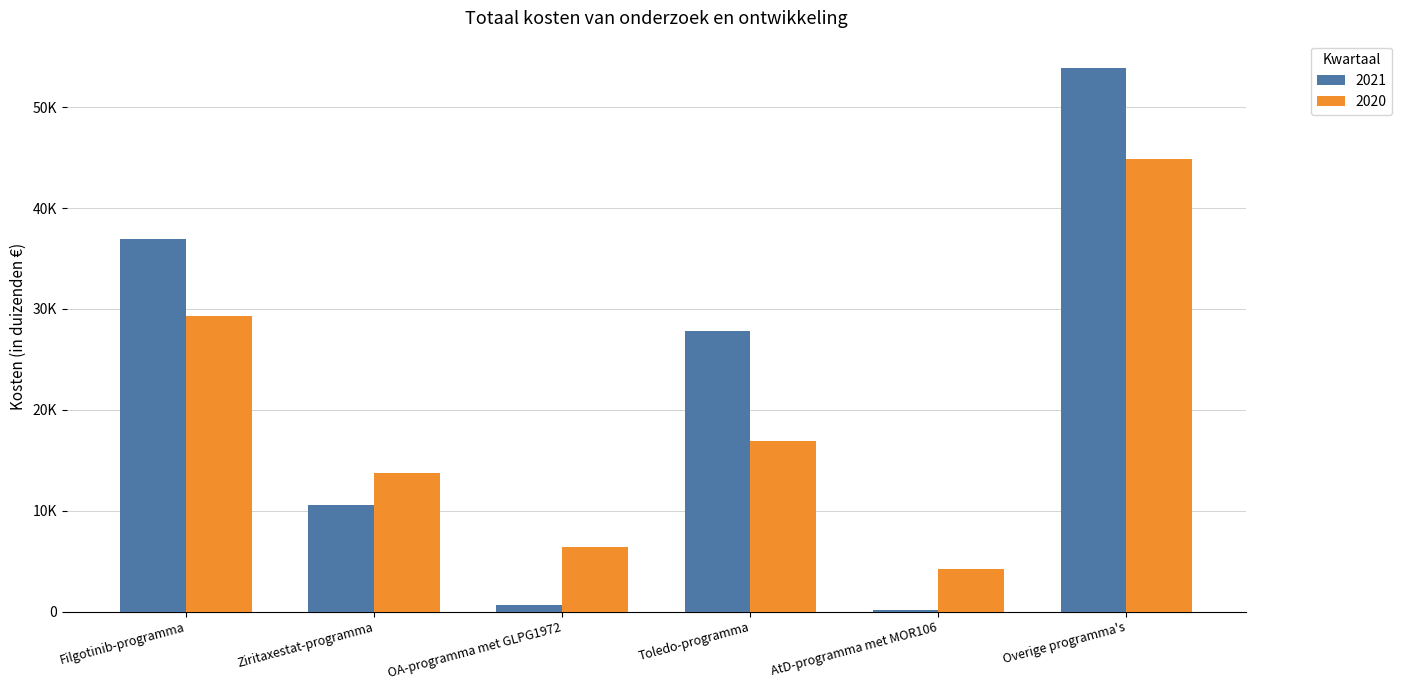

Reading right to left, what are all the values shown in this chart?

2021: 53904	152	27823	636	10513	36932
2020: 44828	4248	16871	6427	13783	29296